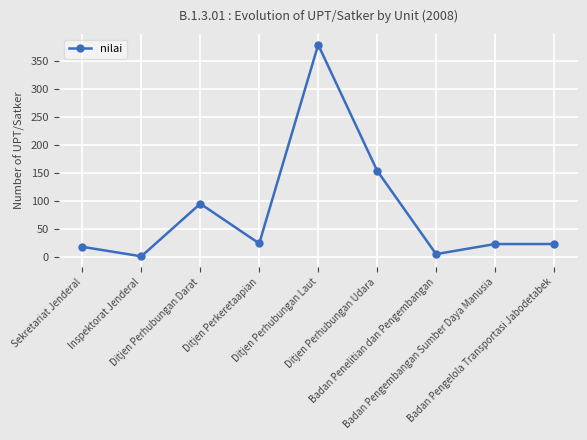

What is the difference between the maximum and minimum values?

378